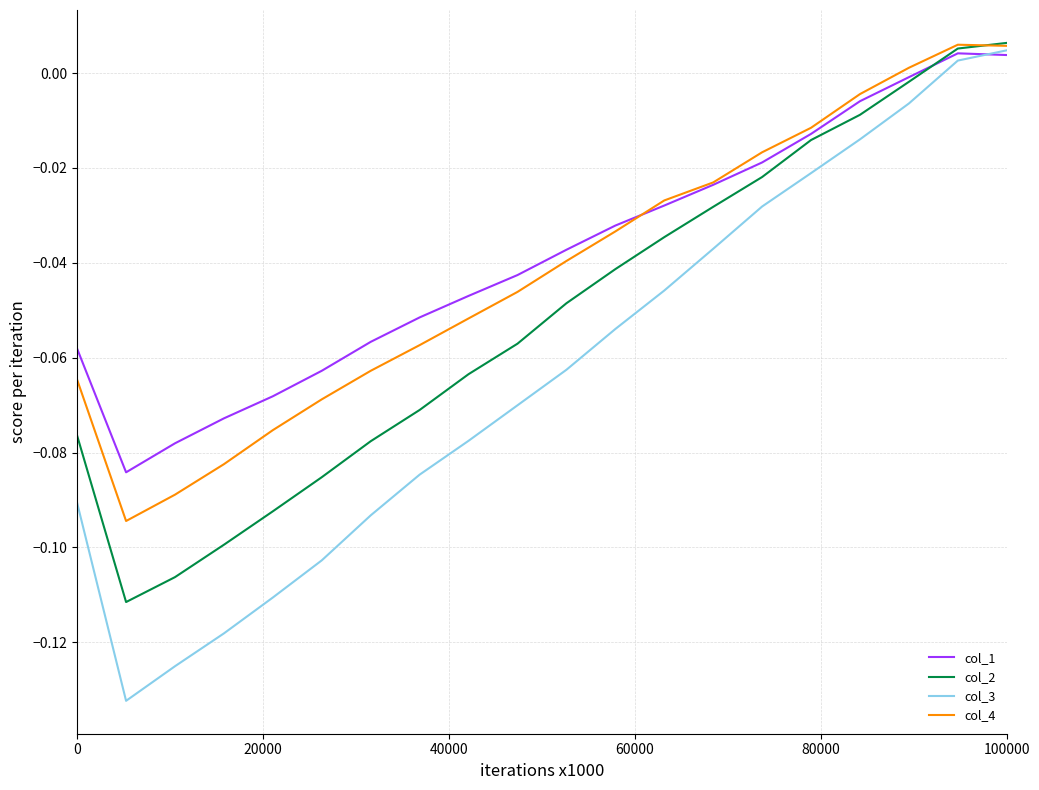

Which series has the largest range (max minus min)?

col_3